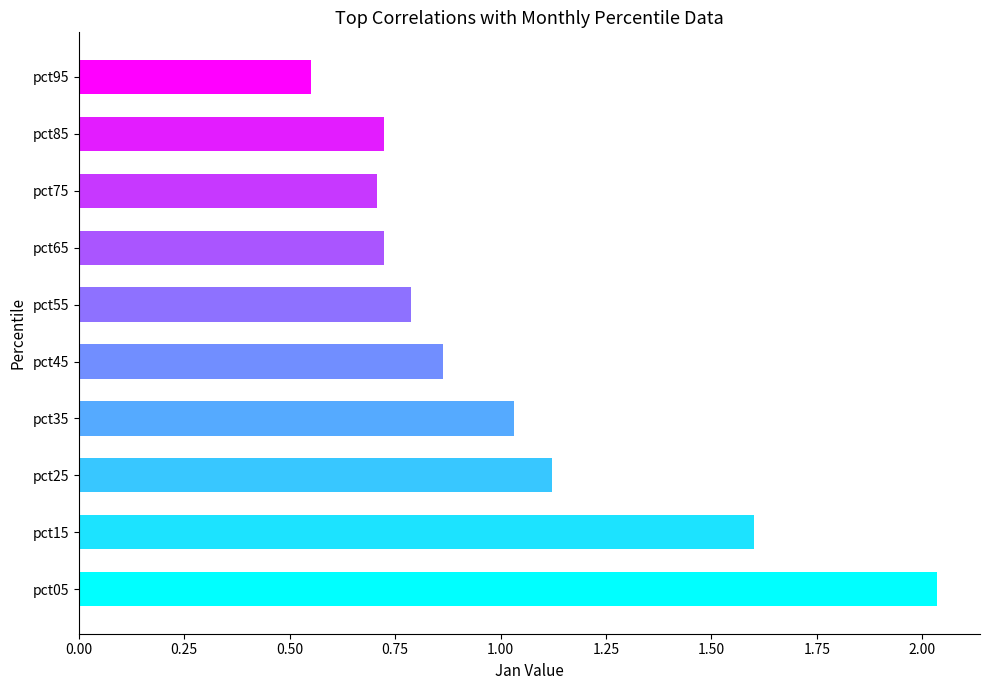

How many categories are shown in the chart?

10